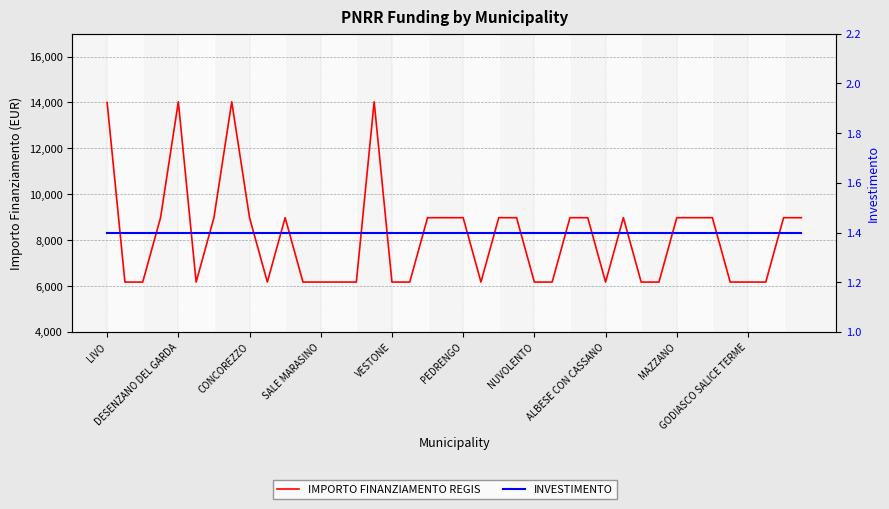

Is the value of IMPORTO FINANZIAMENTO REGIS at 21 greater than the value of INVESTIMENTO at 15?

Yes